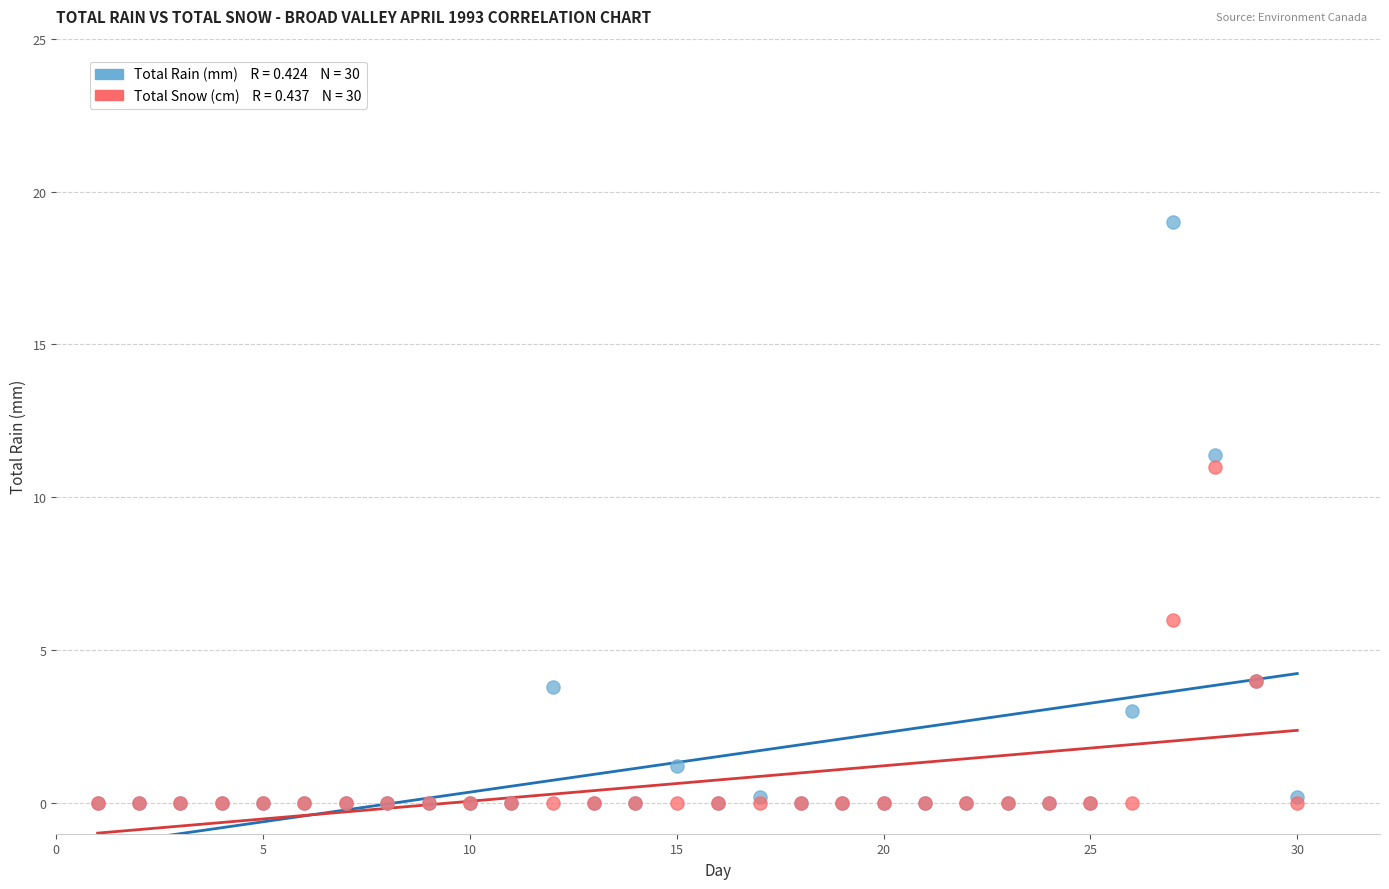

Across all series, what Y value is closest to 9?

11.0